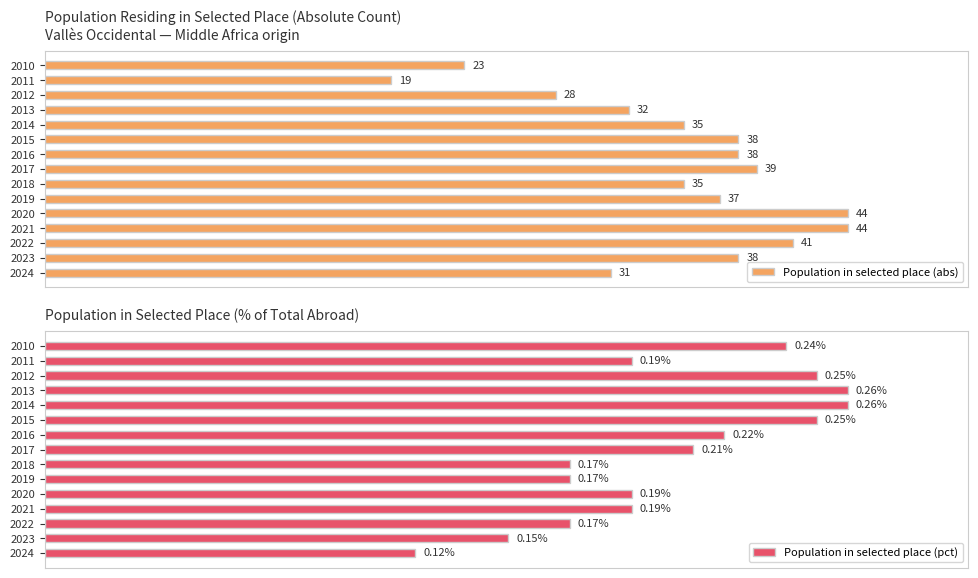

Which series has the largest range (max minus min)?

Population in selected place (abs)